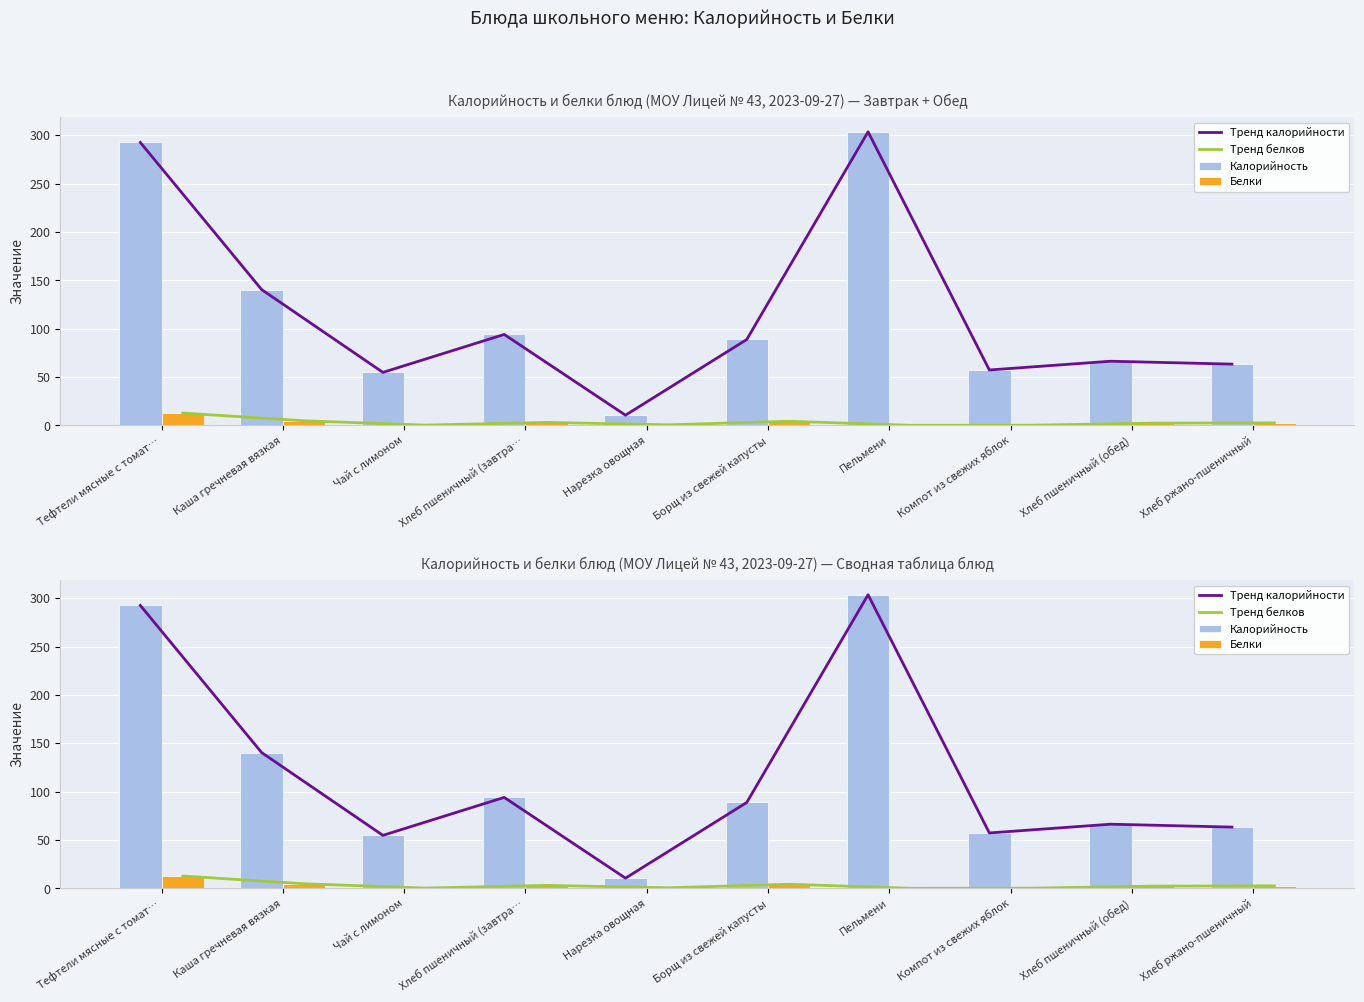

Between Хлеб пшеничный (завтра… and Чай с лимоном, which is larger?

Хлеб пшеничный (завтра…